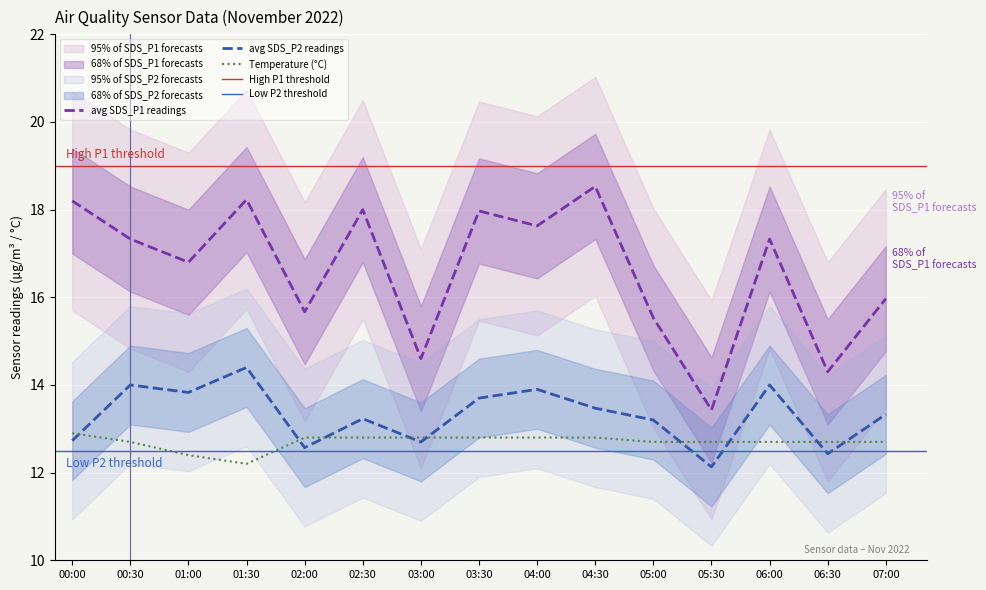

Which series has the largest total across all categories?

SDS_P1